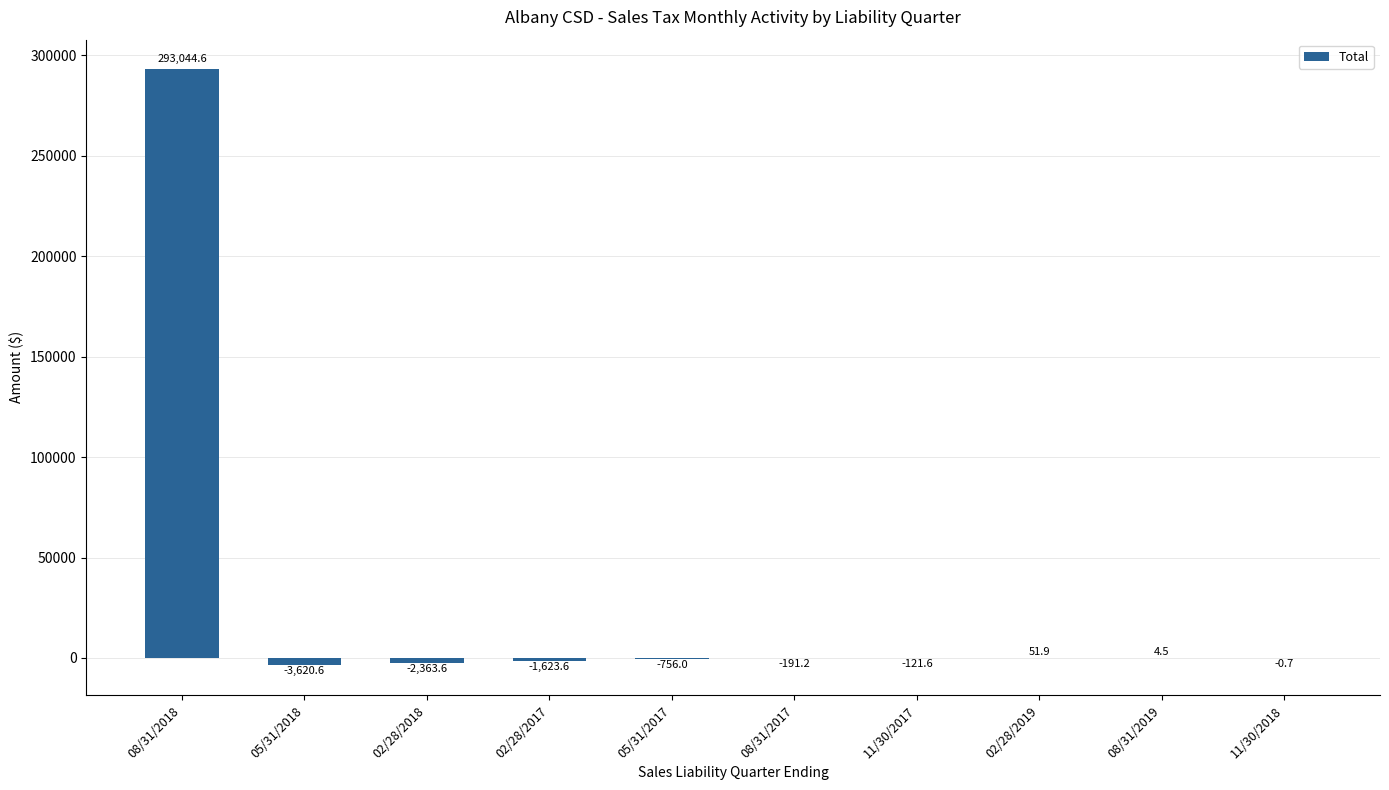

True or false: the data shows 293044.6 at 08/31/2018.

True